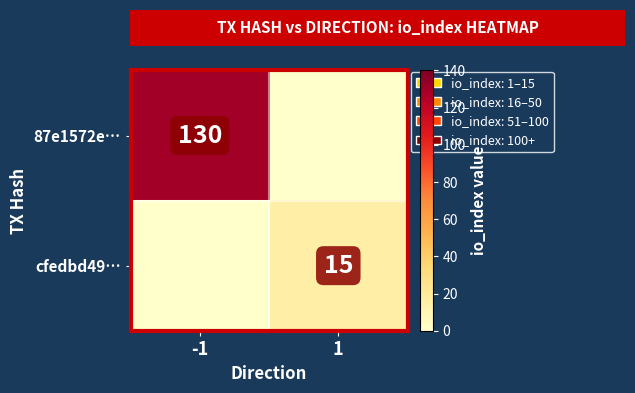

The value of cfedbd49… at 1 is 4. True or false?

False